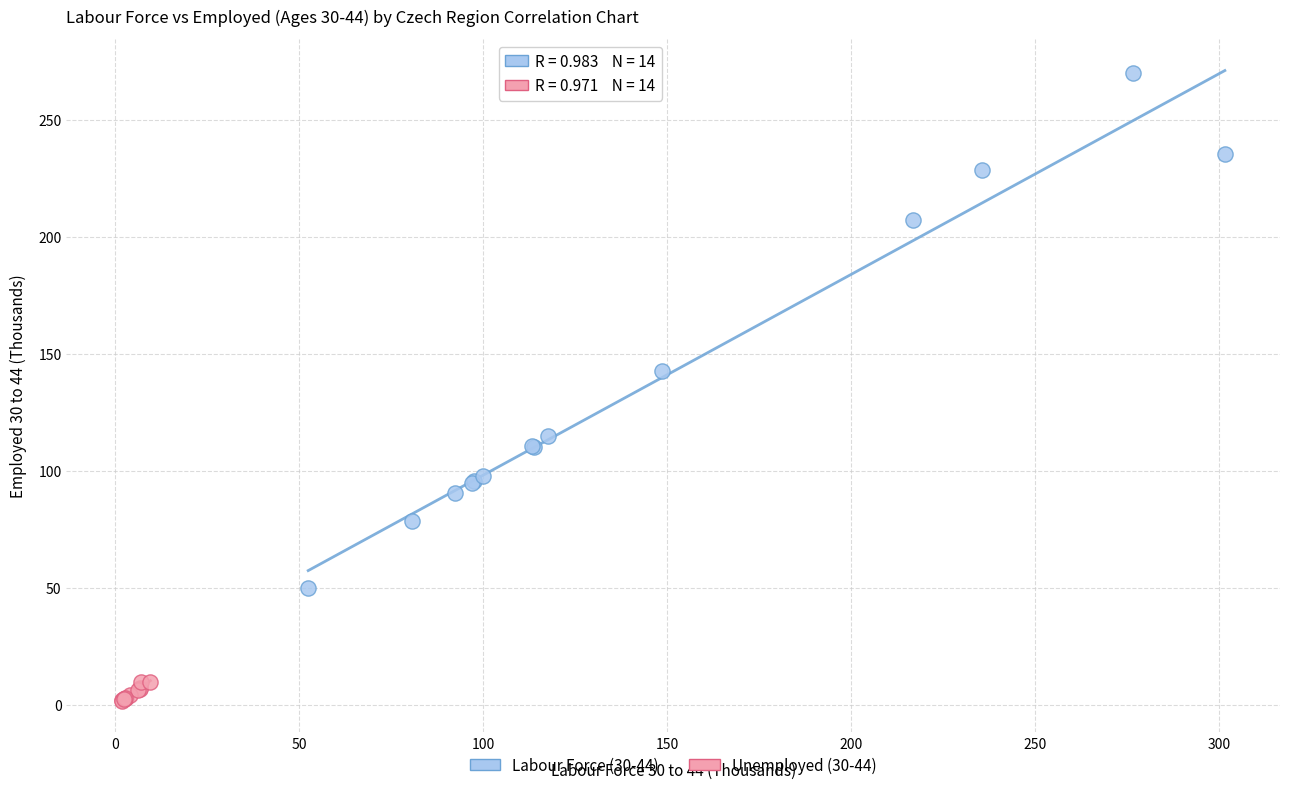

What are all the series names shown in the legend?

Labour Force (30-44), Unemployed (30-44)